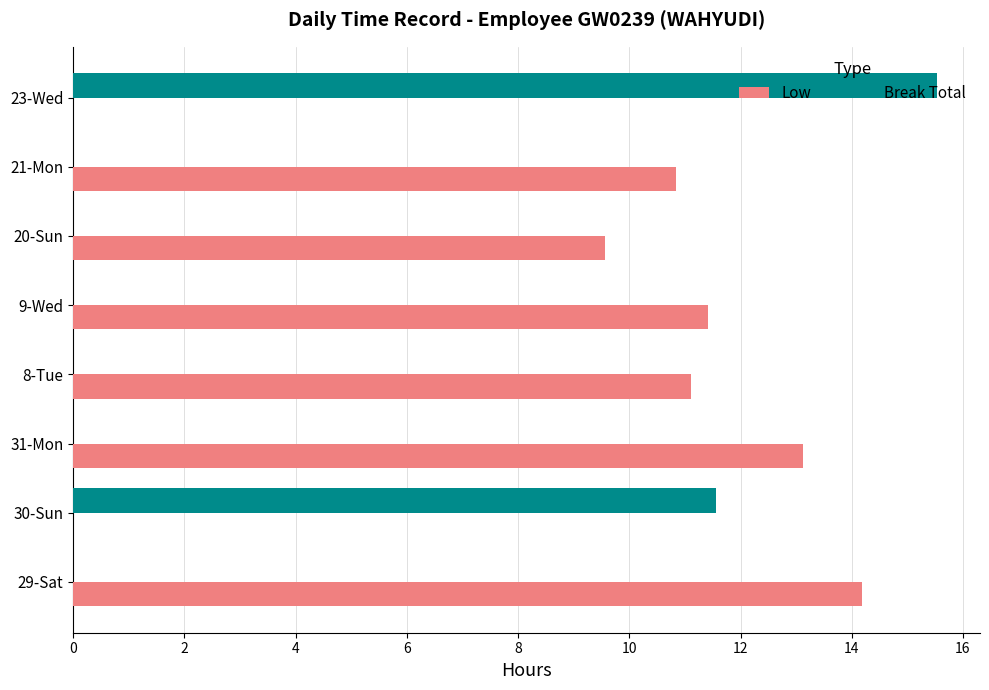

The Break Total series shows 0.0 at 9-Wed. True or false?

True